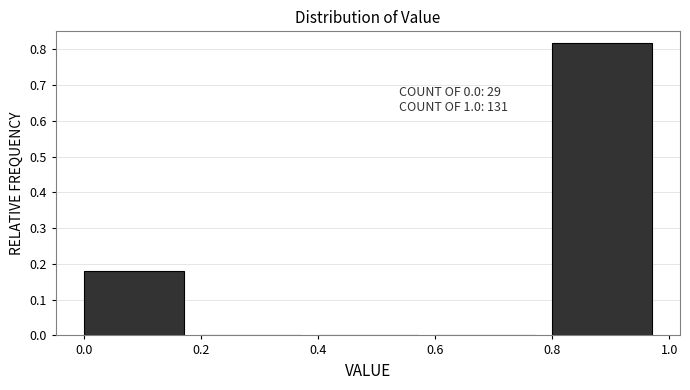

Over which range of the x-axis is the bar tallest?

0.8 to 1.0